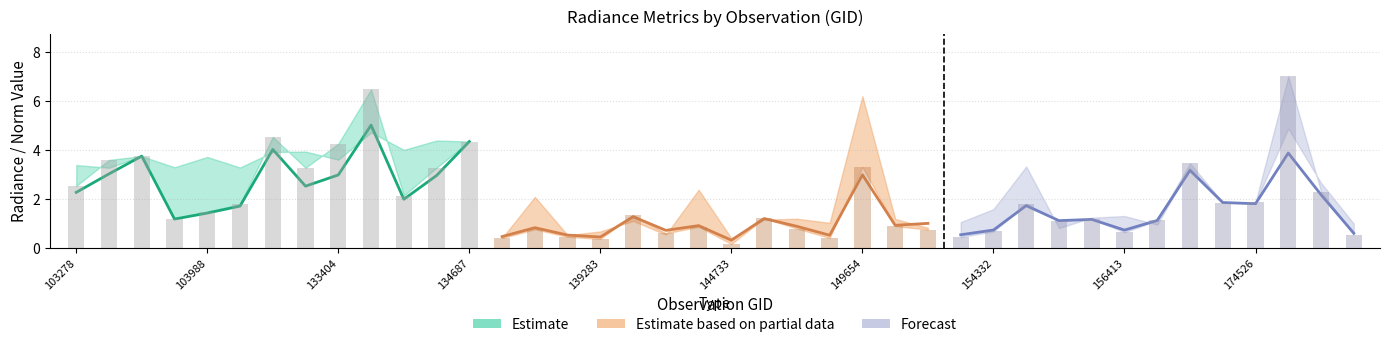

Reading left to right, transcribe all the data shown in this chart.

rade9_aggzone_norm: 2.3	3.0	3.7	1.2	1.4	1.7	4.0	2.5	3.0	5.0	2.0	2.9	4.3	0.5	0.8	0.5	0.4	1.3	0.7	0.9	0.3	1.2	0.9	0.5	3.0	0.9	1.0	0.5	0.7	1.7	1.1	1.2	0.7	1.1	3.2	1.8	1.8	3.9	2.2	0.6
rade9_mult_nadir_norm: 2.5	3.6	3.7	1.2	1.5	1.8	4.5	3.3	4.2	6.5	2.1	3.3	4.3	0.4	0.7	0.4	0.4	1.3	0.6	0.9	0.2	1.2	0.8	0.4	3.3	0.9	0.7	0.4	0.7	1.8	1.1	1.2	0.6	1.1	3.4	1.8	1.9	7.0	2.3	0.5
dnbrad: 3.4	3.3	3.7	3.3	3.7	3.3	3.9	3.9	3.6	4.7	4.0	4.4	4.3	0.4	2.1	0.5	0.7	1.1	0.5	2.4	0.4	1.1	1.2	1.0	6.2	1.2	0.8	1.0	1.6	3.3	0.8	1.2	1.3	0.9	3.3	1.8	1.8	4.9	2.6	1.0